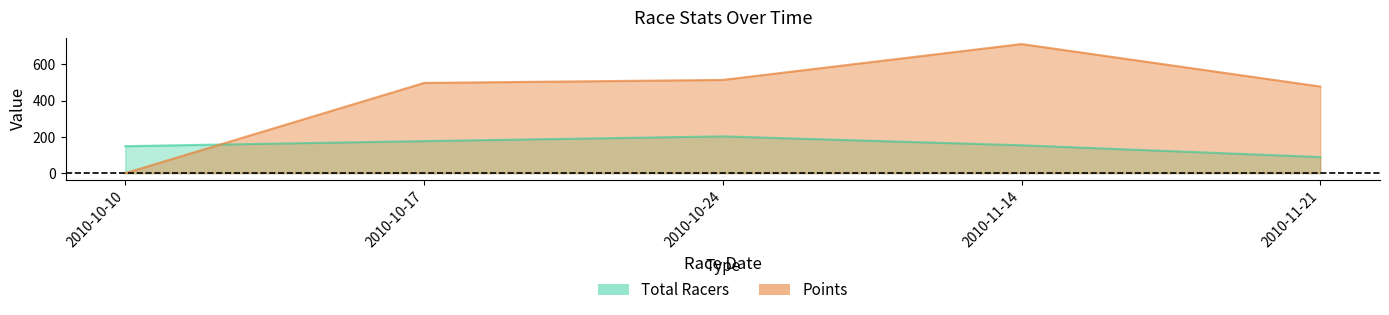

Which series changed the most between 2010-10-24 and 2010-11-14?

Points